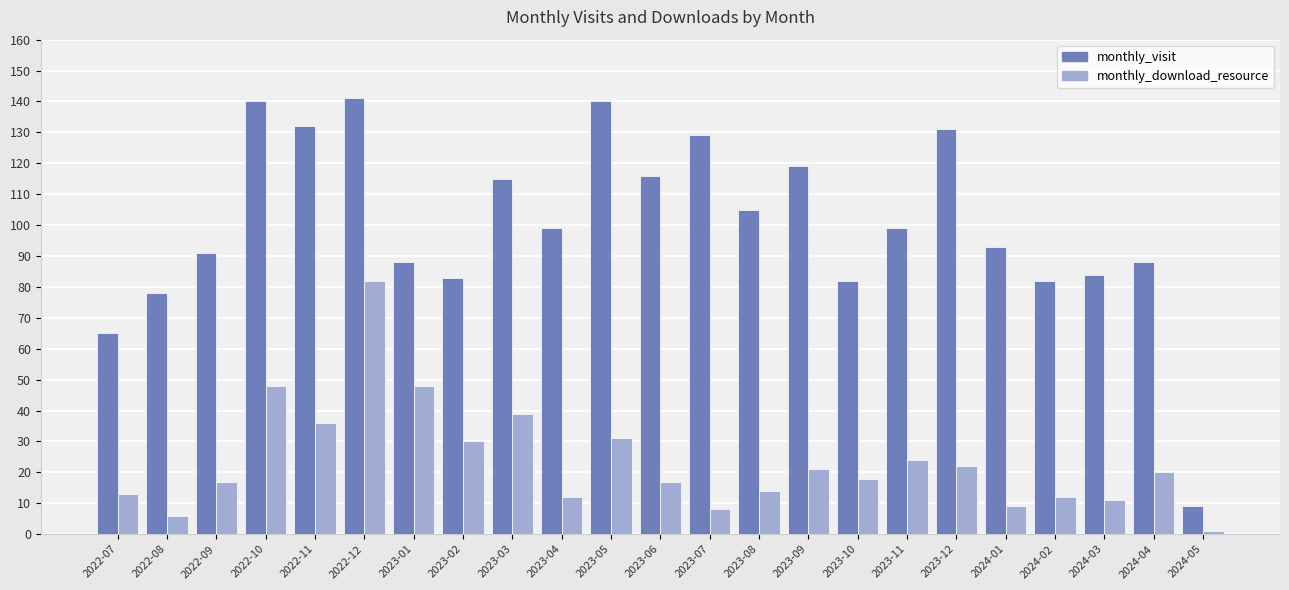

How many categories are shown in the chart?

23